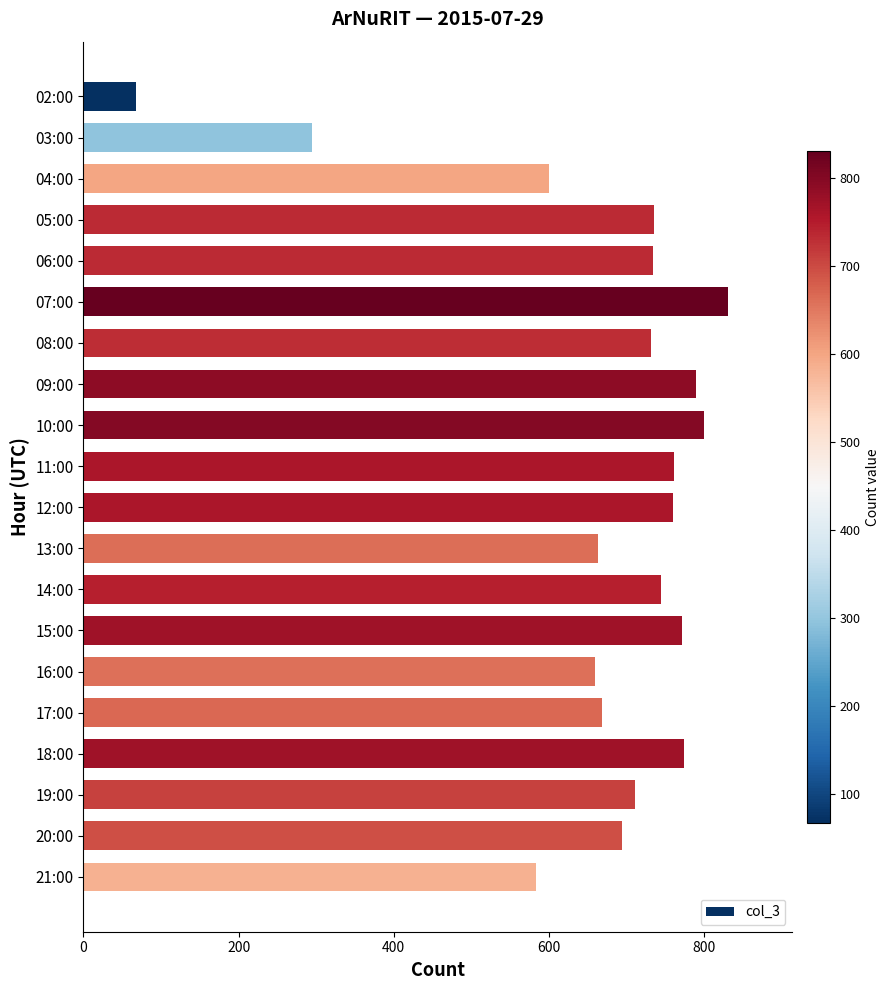

What is the smallest value displayed?

68